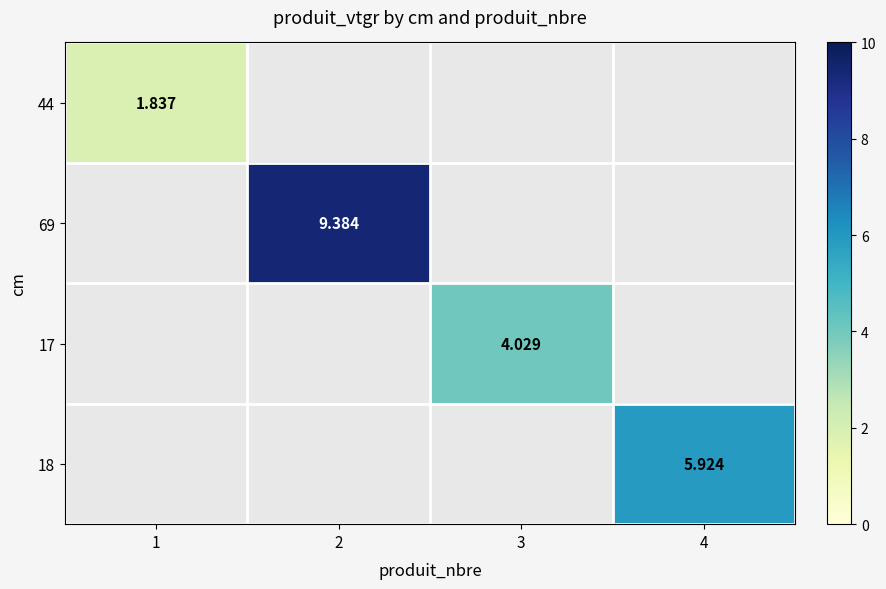

How many positive values does the 44 series have?

1